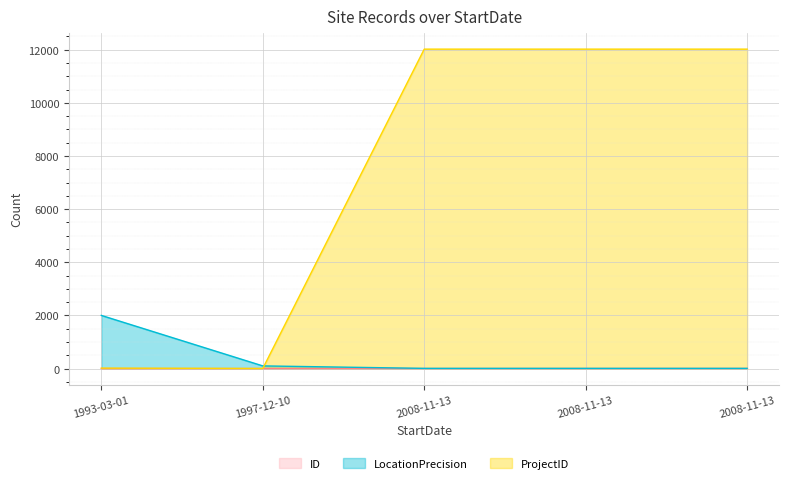

Reading right to left, transcribe all the data shown in this chart.

ID: 2008-11-13=4	2008-11-13=3	2008-11-13=2	1997-12-10=1	1993-03-01=0
LocationPrecision: 2008-11-13=7	2008-11-13=7	2008-11-13=7	1997-12-10=100	1993-03-01=2000
ProjectID: 2008-11-13=12019	2008-11-13=12019	2008-11-13=12019	1997-12-10=3	1993-03-01=17